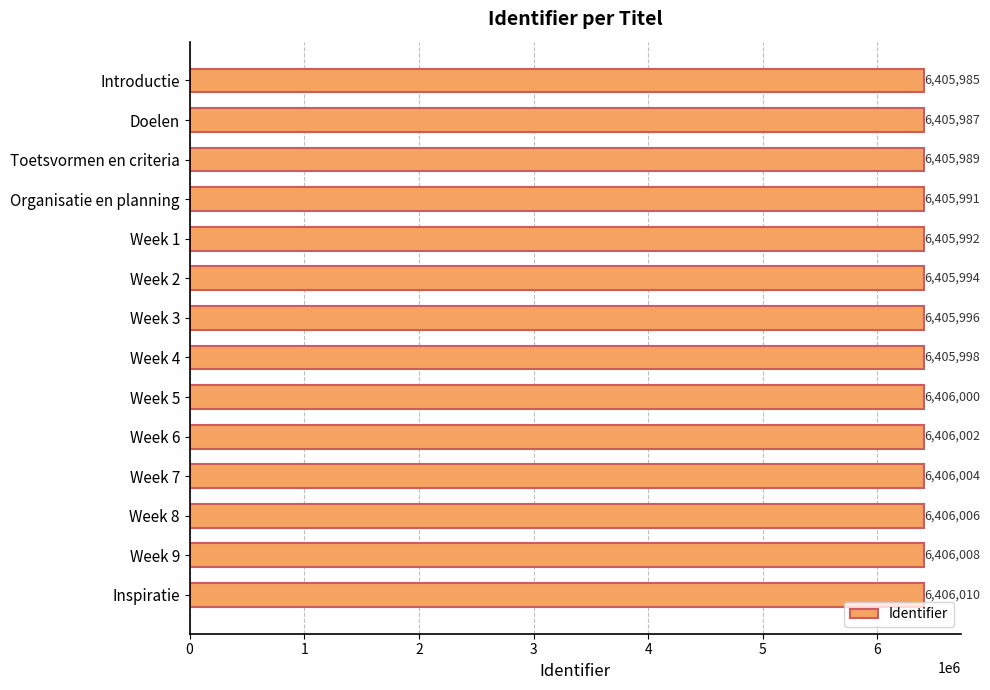

Which has a higher value, Week 8 or Organisatie en planning?

Week 8